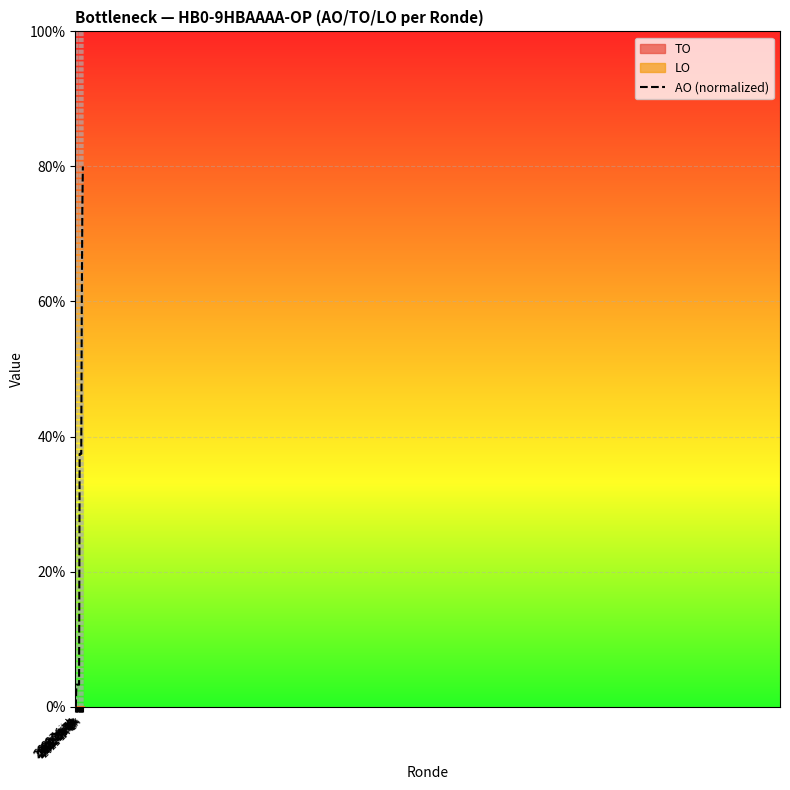

What position from the left is 2022 1A-gk?

9